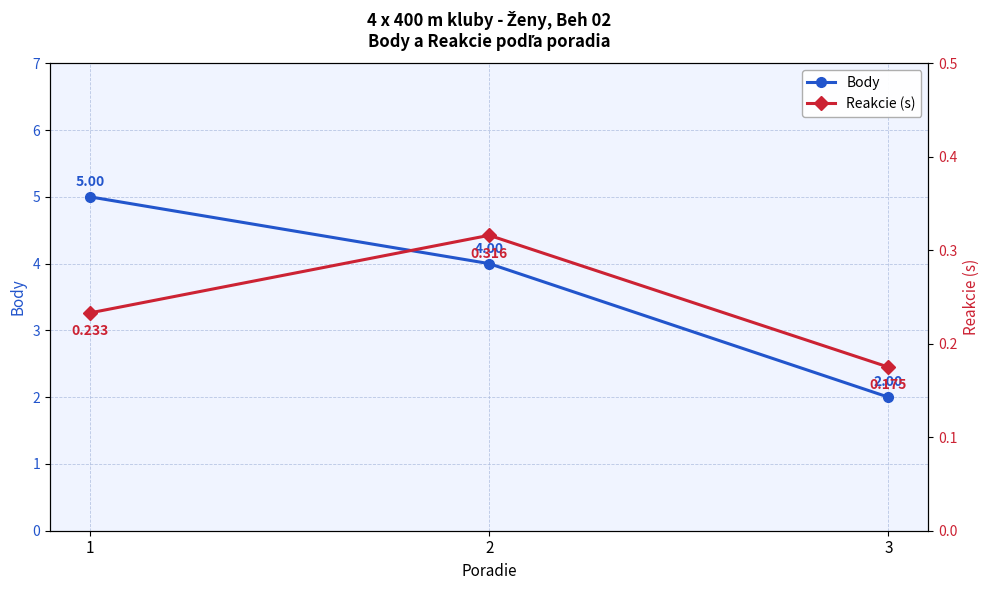

The value of Body at 1 is 5.0. True or false?

True